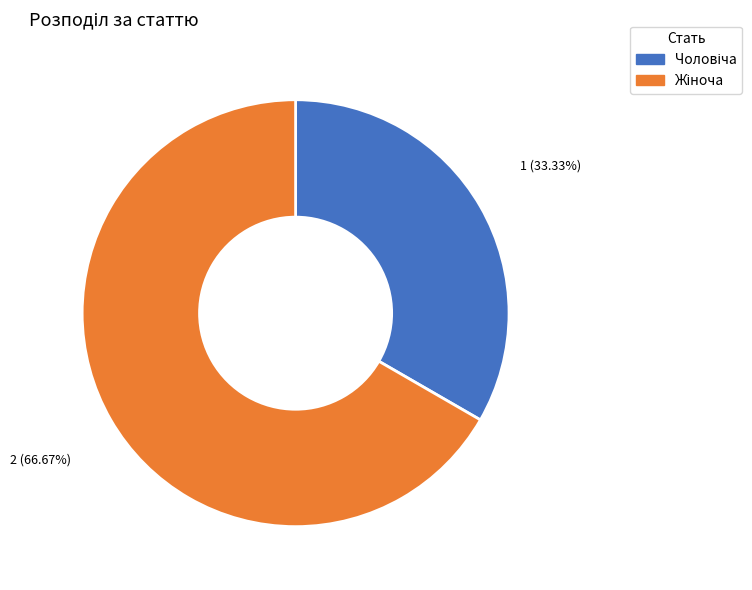

How many segments does this pie chart have?

2